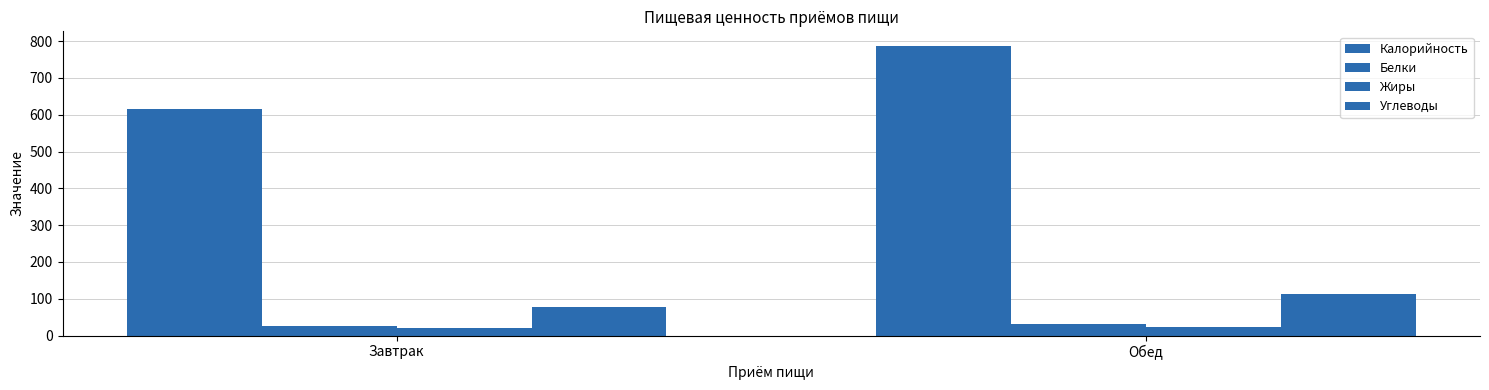

Are the bars grouped side by side (vs. stacked)?

Yes